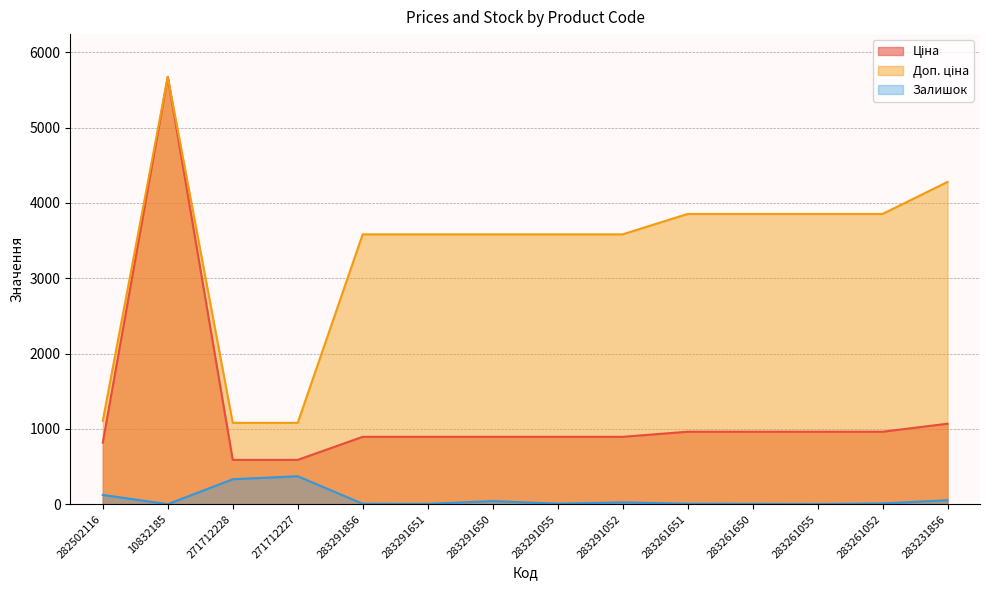

At which label does Доп. ціна reach its minimum?

271712228